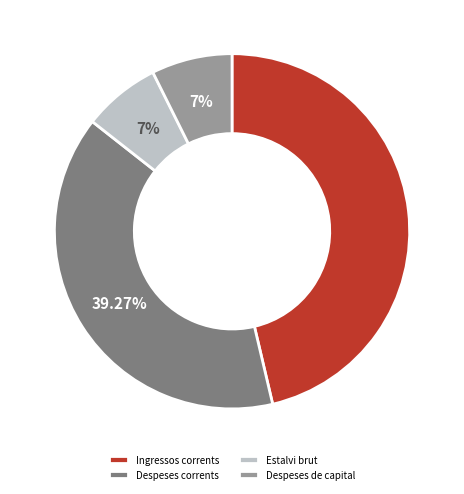

To the nearest percent, what portion does Despeses de capital represent?

7%